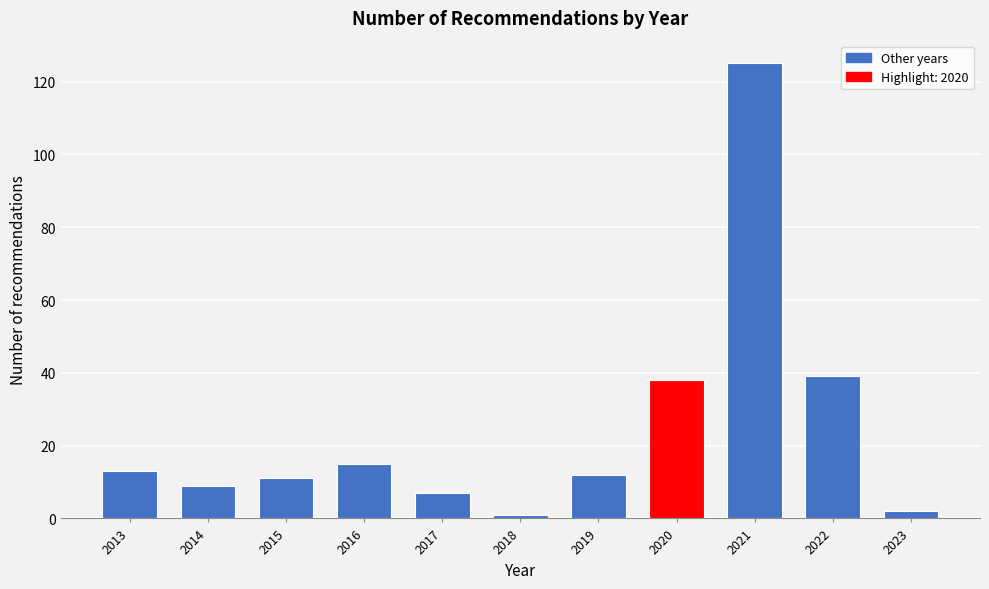

Reading left to right, extract all data points from this chart.

13	9	11	15	7	1	12	38	125	39	2